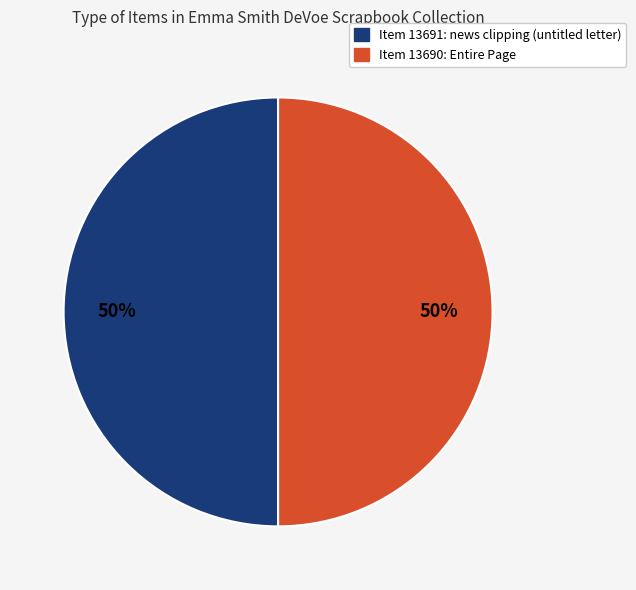

To the nearest percent, what is the average slice percentage?

50%